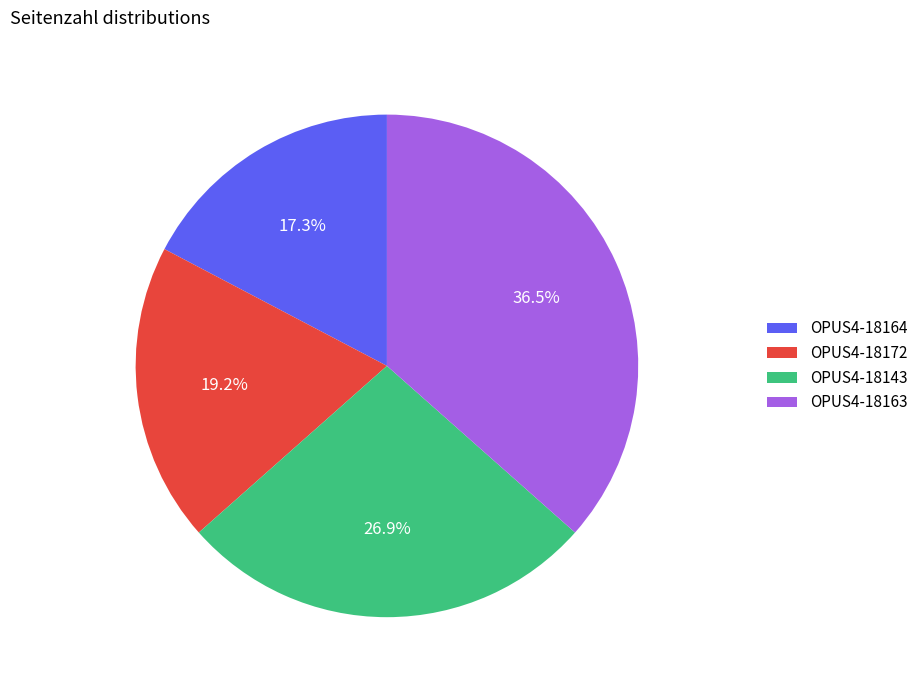

True or false: OPUS4-18163 accounts for 45% of the total.

False